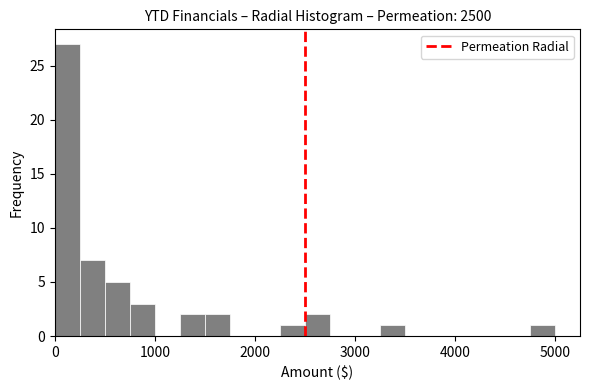

Read against the x-axis, roughly where is the centre of the tallest bar?

100